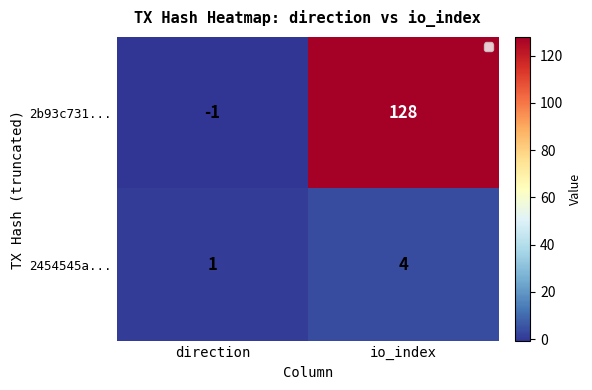

List the series in order of their peak value, highest first.

2b93c731..., 2454545a...